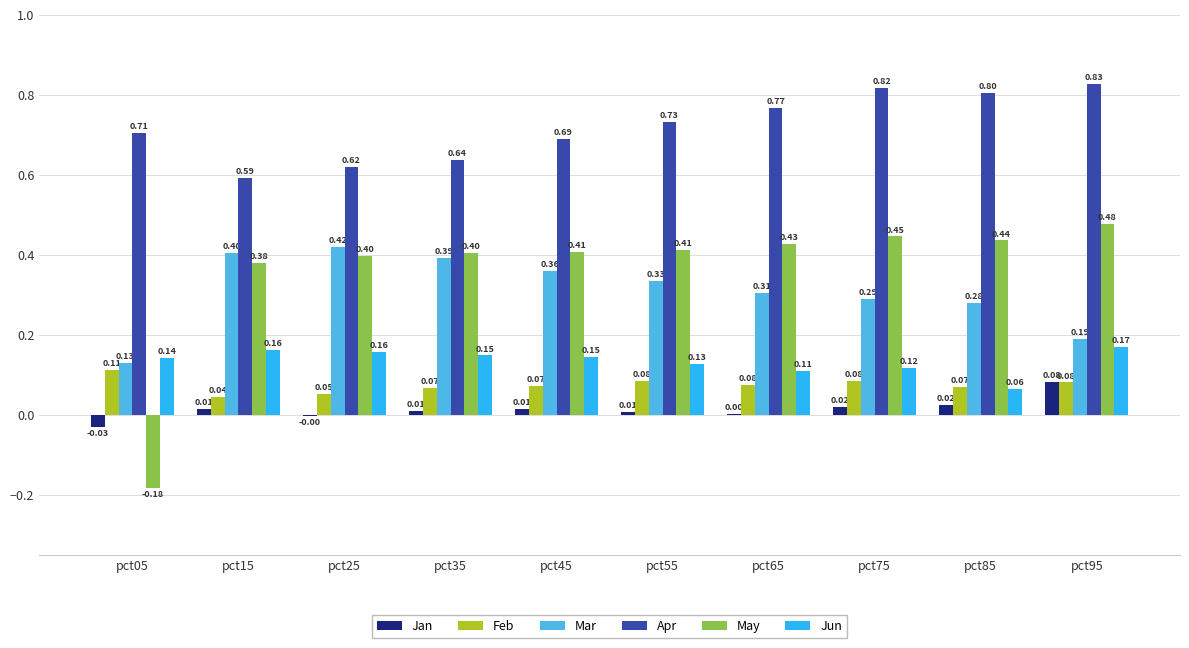

What is the total value across all series at pct25?

1.6